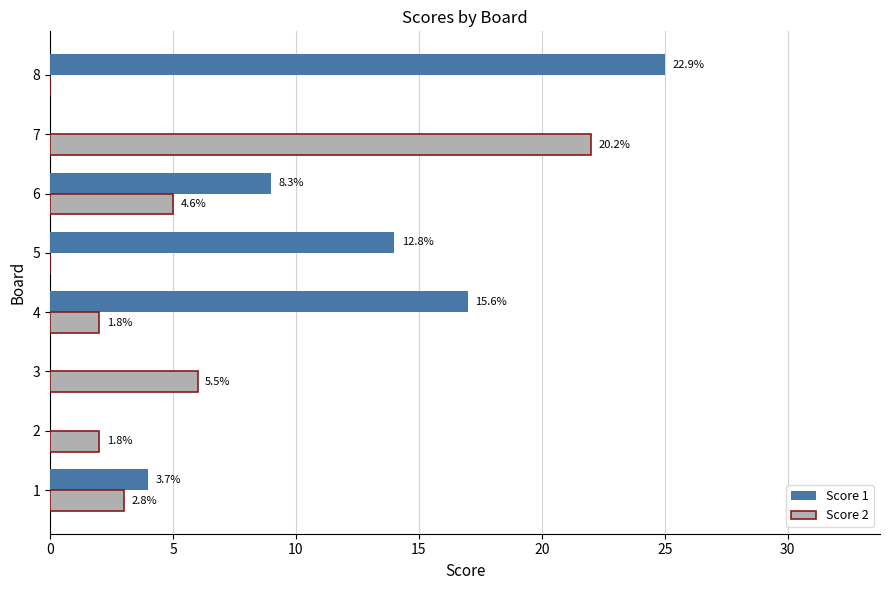

What are all the series names shown in the legend?

Score 1, Score 2